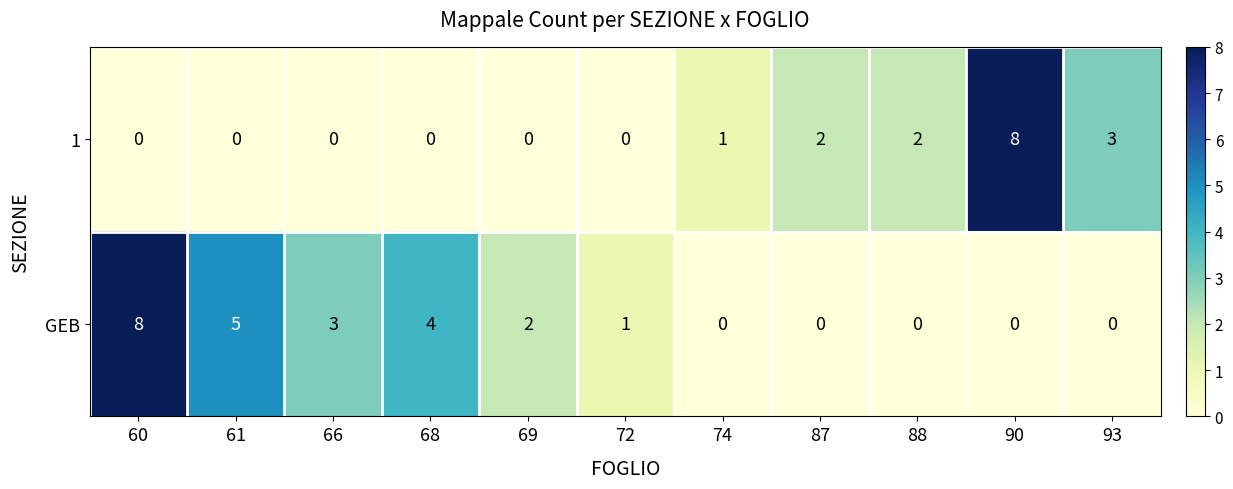

What is the difference between the highest and lowest values at 72?

1